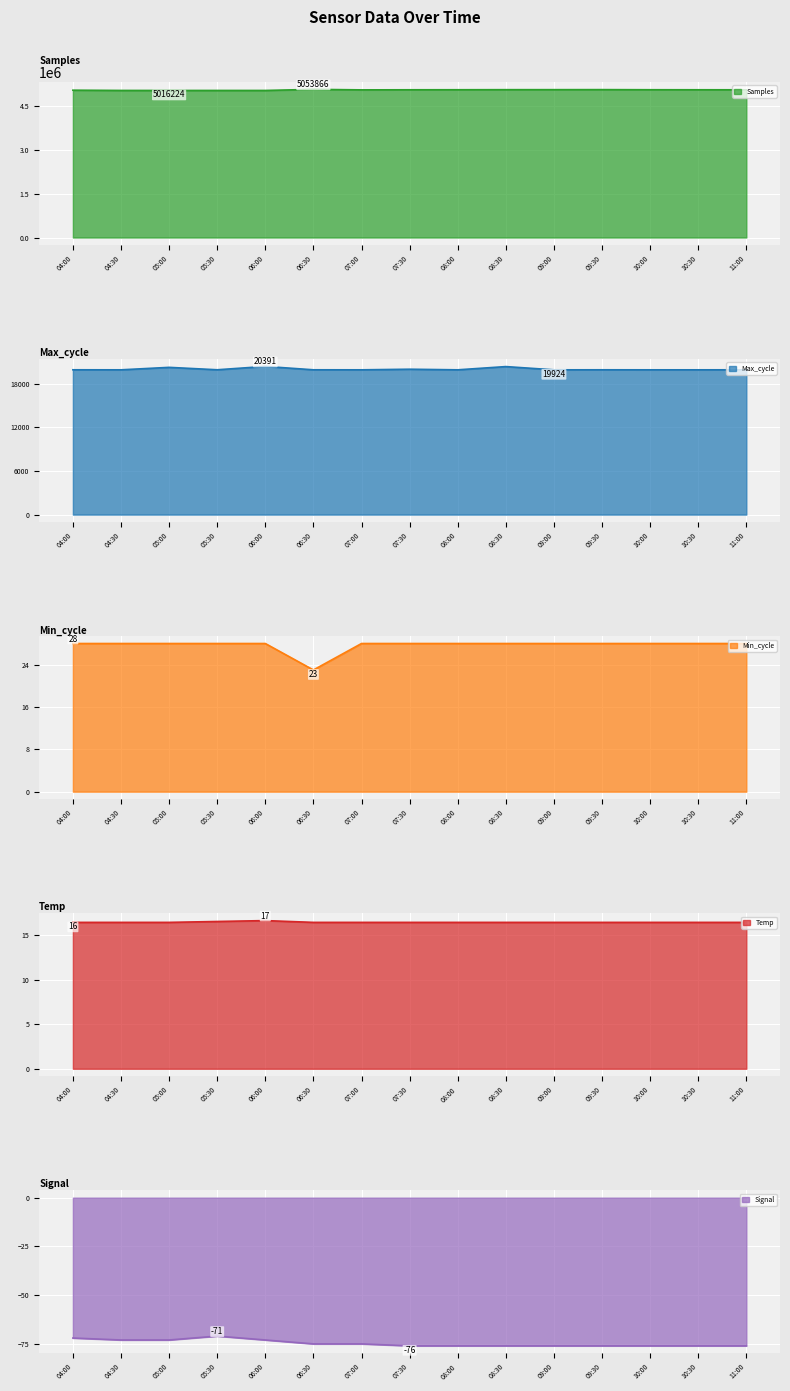

What is the approximate value of Temp at 07:00?

16.4